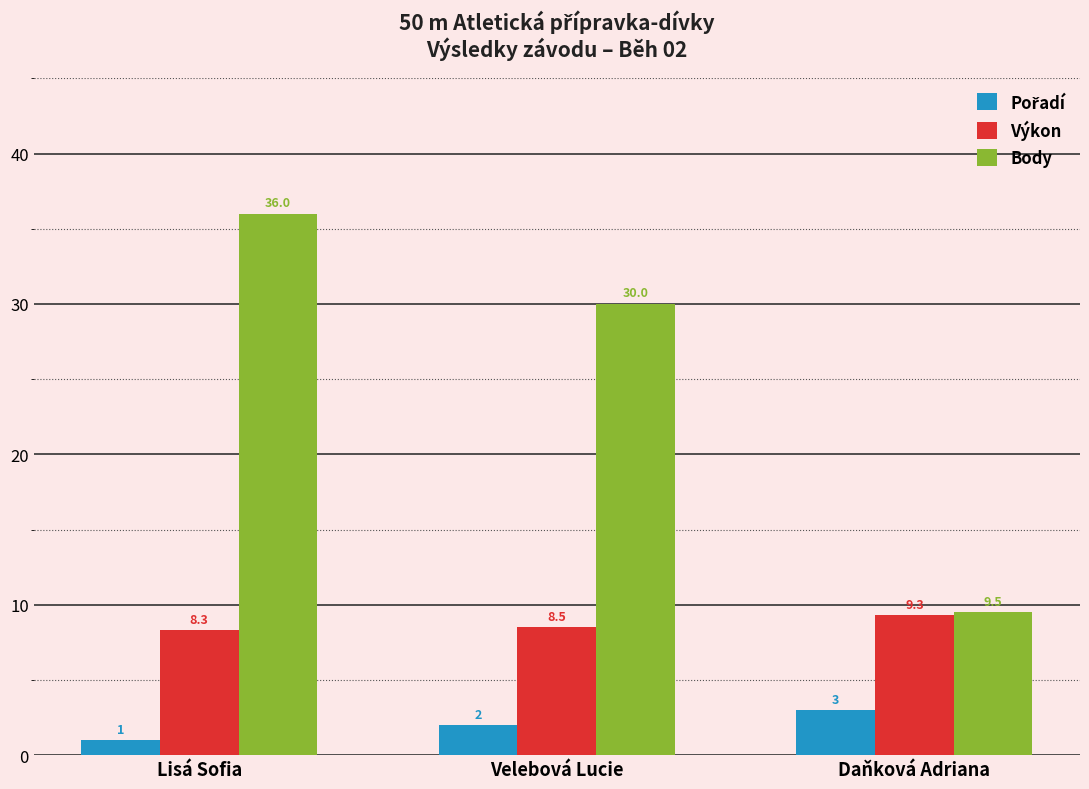

At which label is Výkon closest to 8?

Lisá Sofia